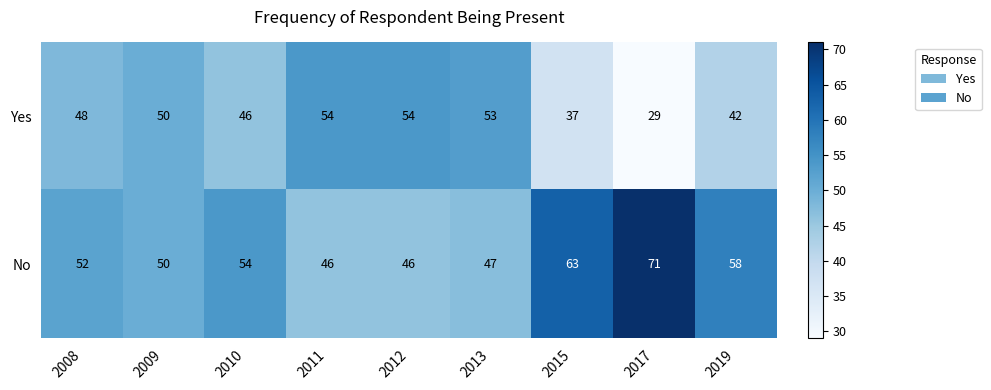

Reading left to right, list all the values displayed in this chart.

Yes: 48	50	46	54	54	53	37	29	42
No: 52	50	54	46	46	47	63	71	58